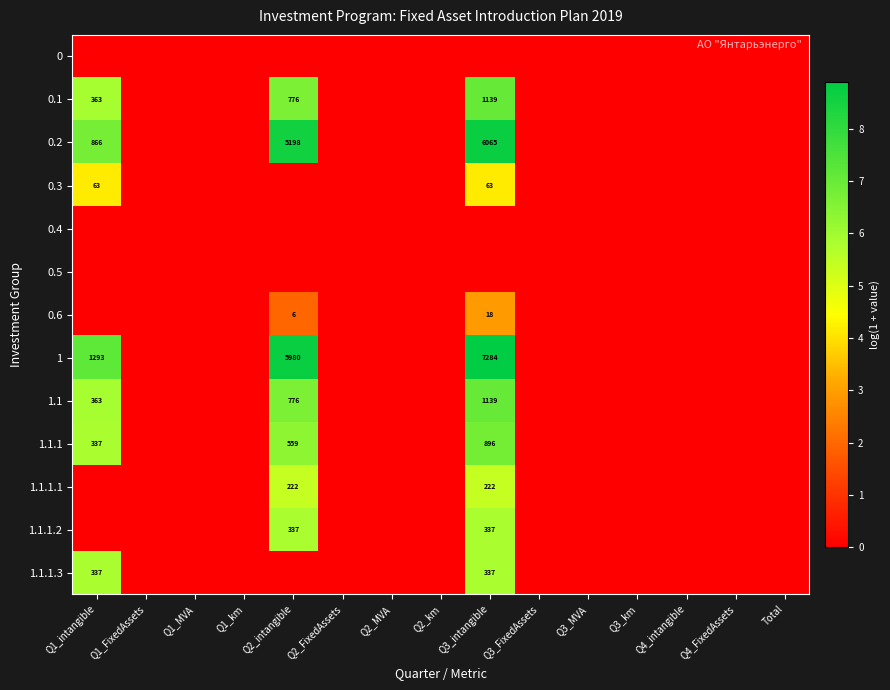

Is the value of 0.5 at Q1_MVA greater than the value of 1 at Q1_MVA?

No